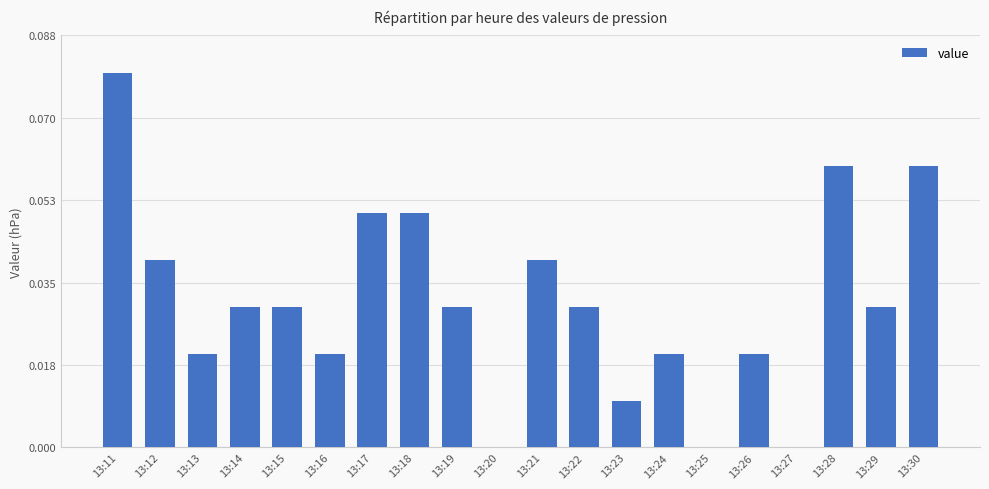

Between 13:11 and 13:13, which is larger?

13:11